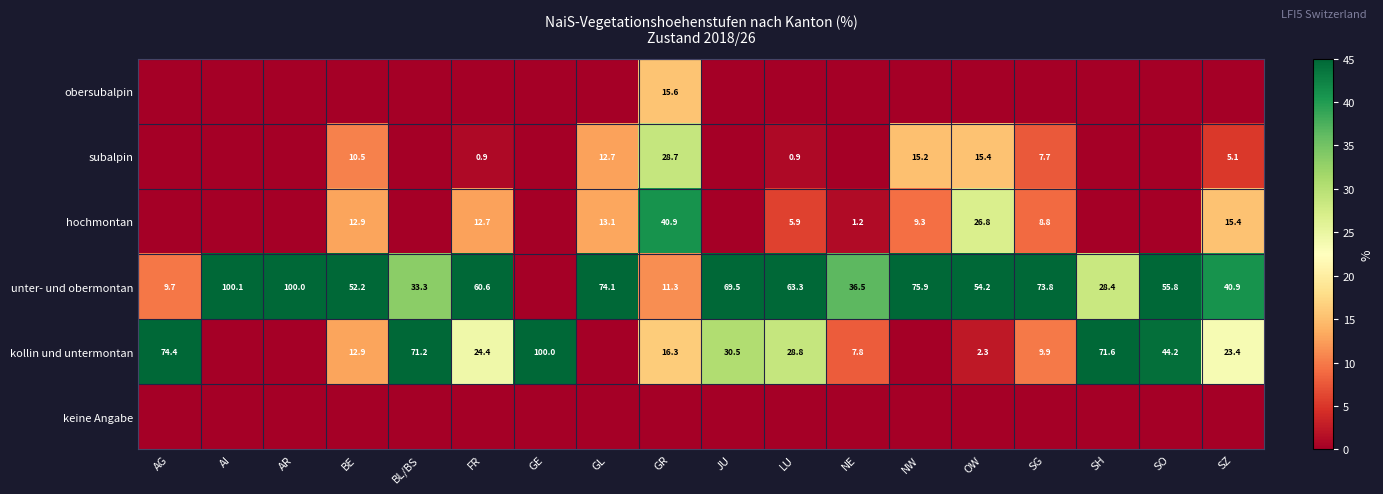

True or false: unter- und obermontan has a value of 9.7 at AG.

True